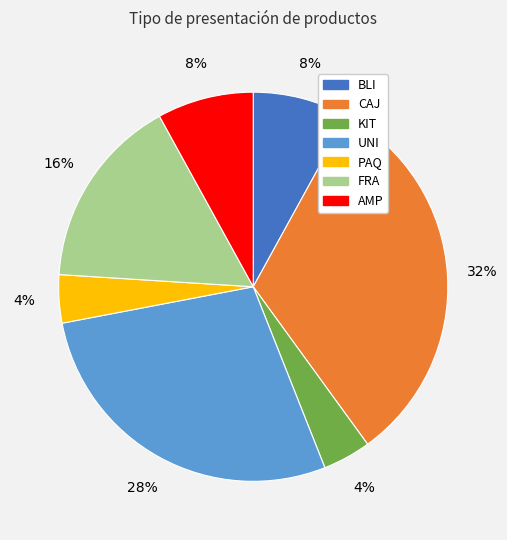

Between BLI and UNI, which is larger?

UNI